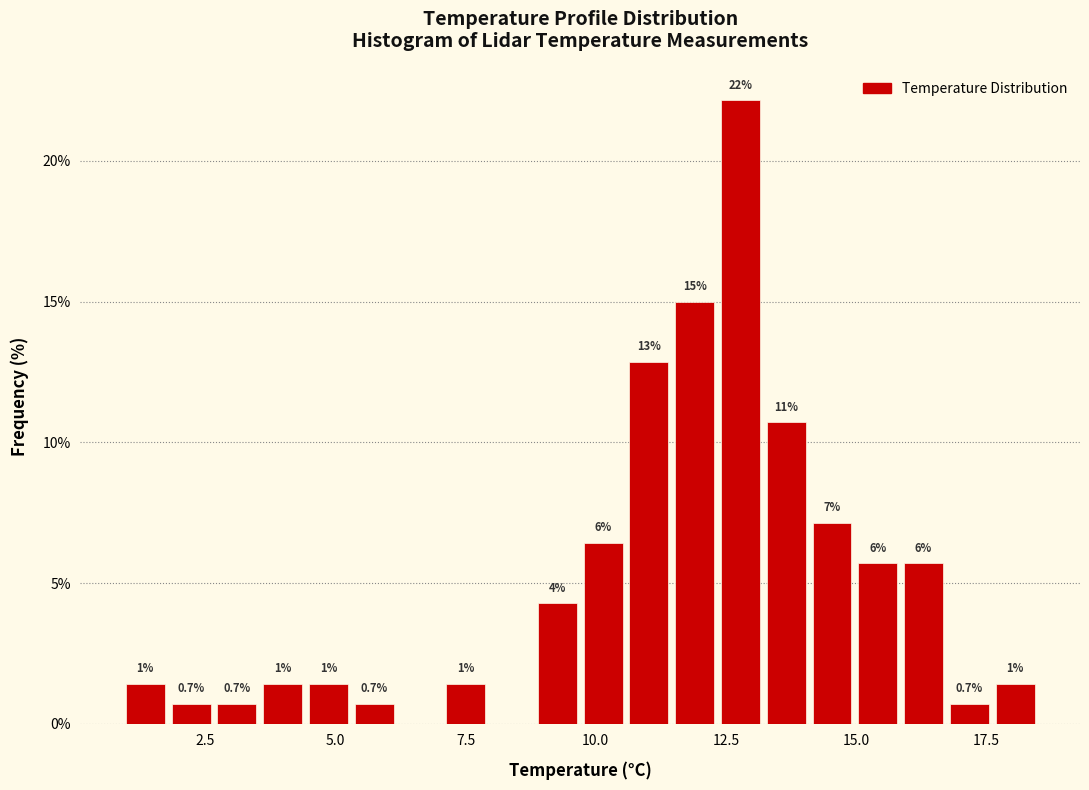

Around what value on the x-axis is the tallest bar? Give the approximate position of its centre, as read against the axis.

13.0